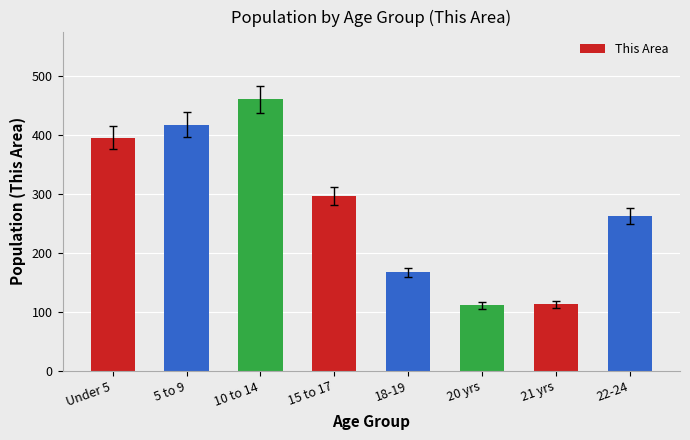

What is the minimum value shown in the chart?

111